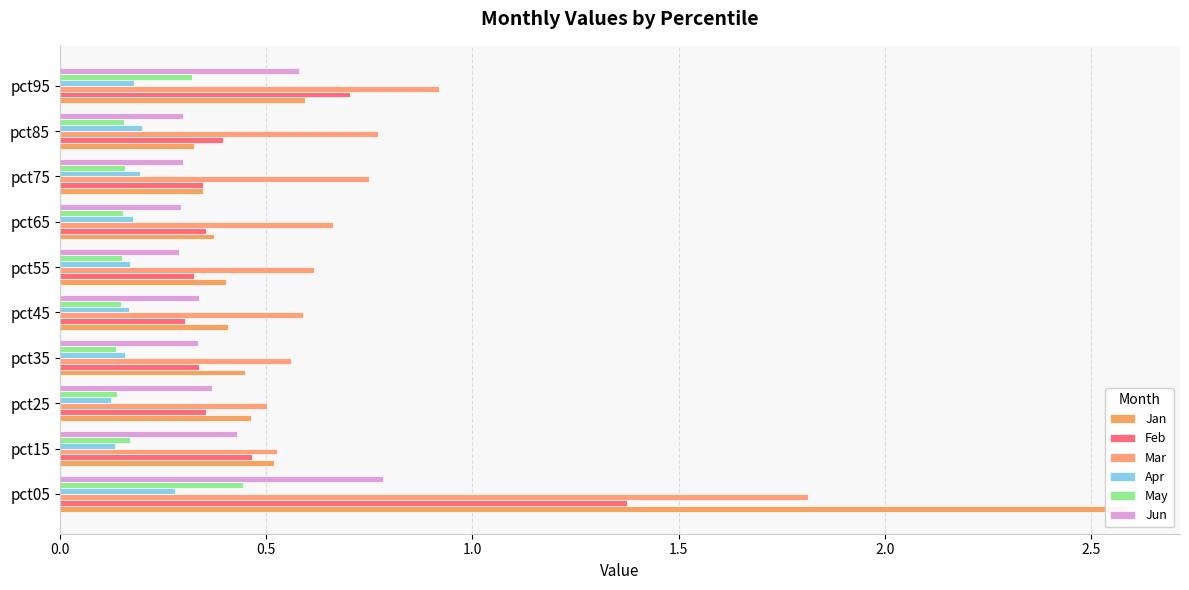

True or false: Jun has a value of 0.4 at pct35.

False